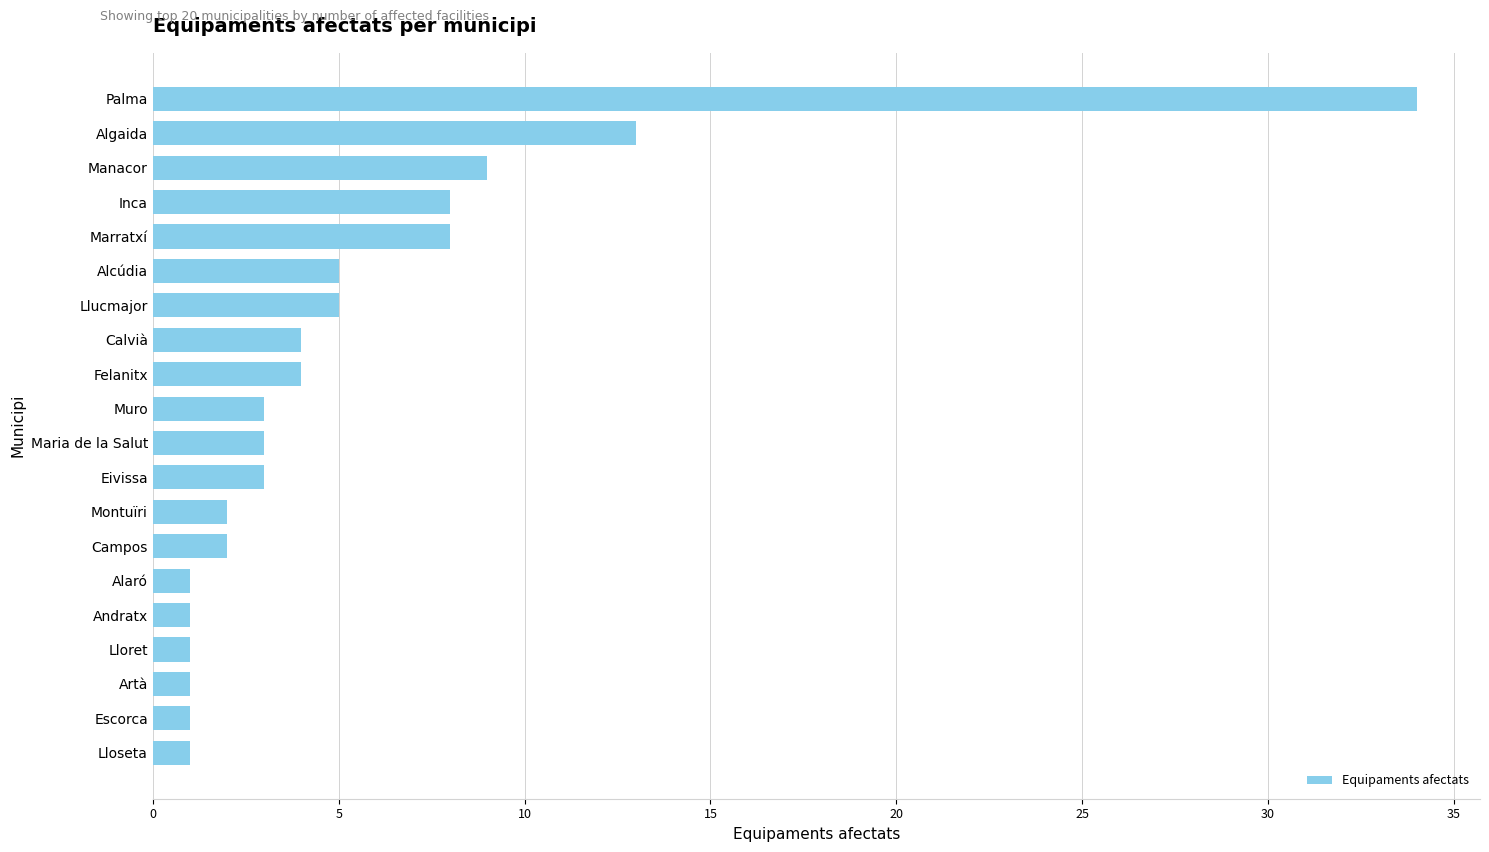

How many data points does each series have?

20